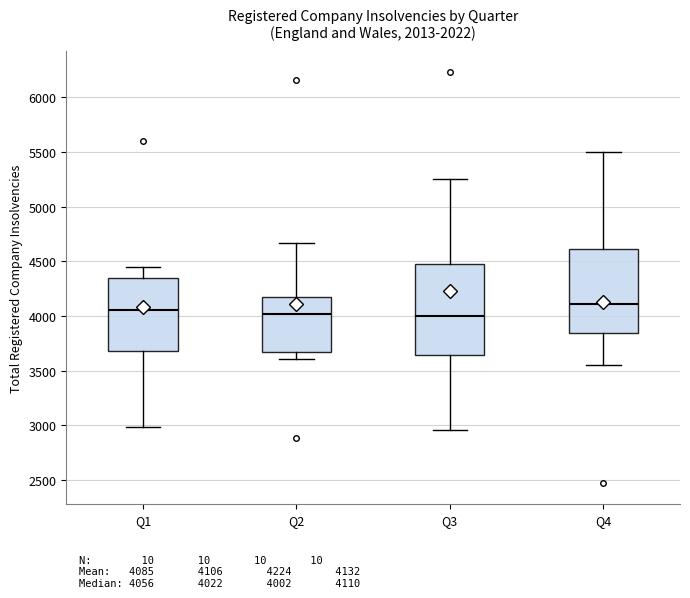

Reading left to right, transcribe this box plot: for each box, give where its median line is, the range the box spans, and where its two whiskers end, as read against the y-axis. The values are not printed on the chart, so give them approximately, as read against the axis.

Q1: median 4050, box 3700 to 4350, whiskers 3000 to 4450
Q2: median 4000, box 3650 to 4200, whiskers 3600 to 4650
Q3: median 4000, box 3650 to 4500, whiskers 2950 to 5250
Q4: median 4100, box 3850 to 4600, whiskers 3550 to 5500